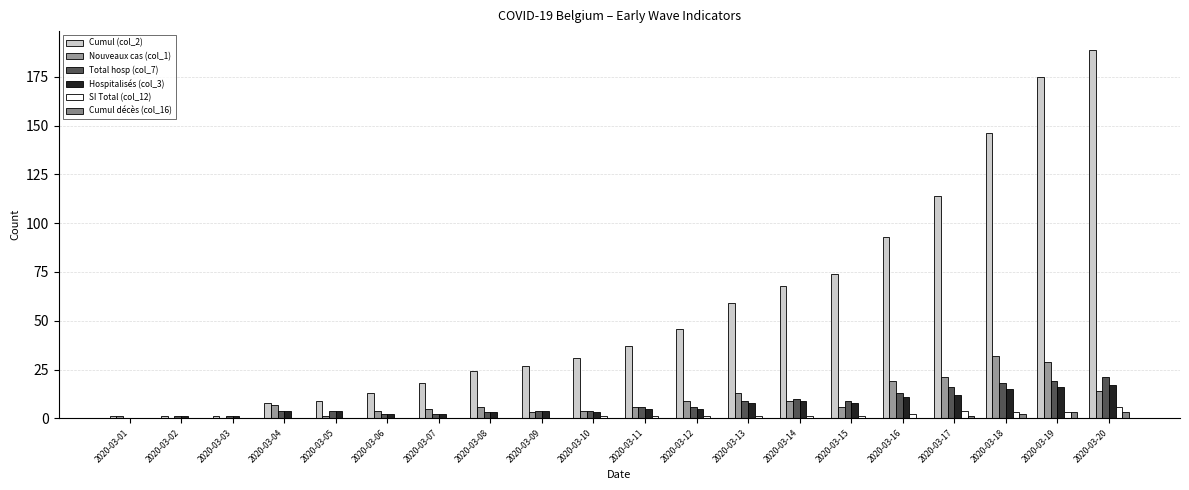

Count the number of data series in this chart.

6